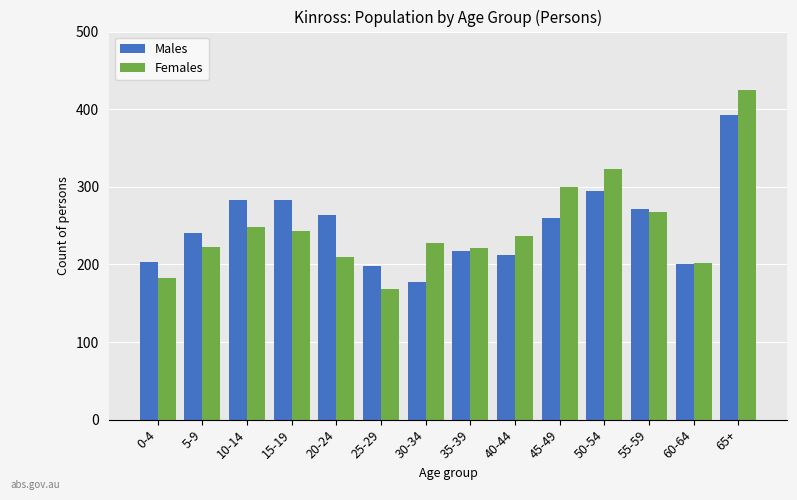

Does the chart contain any negative values?

No